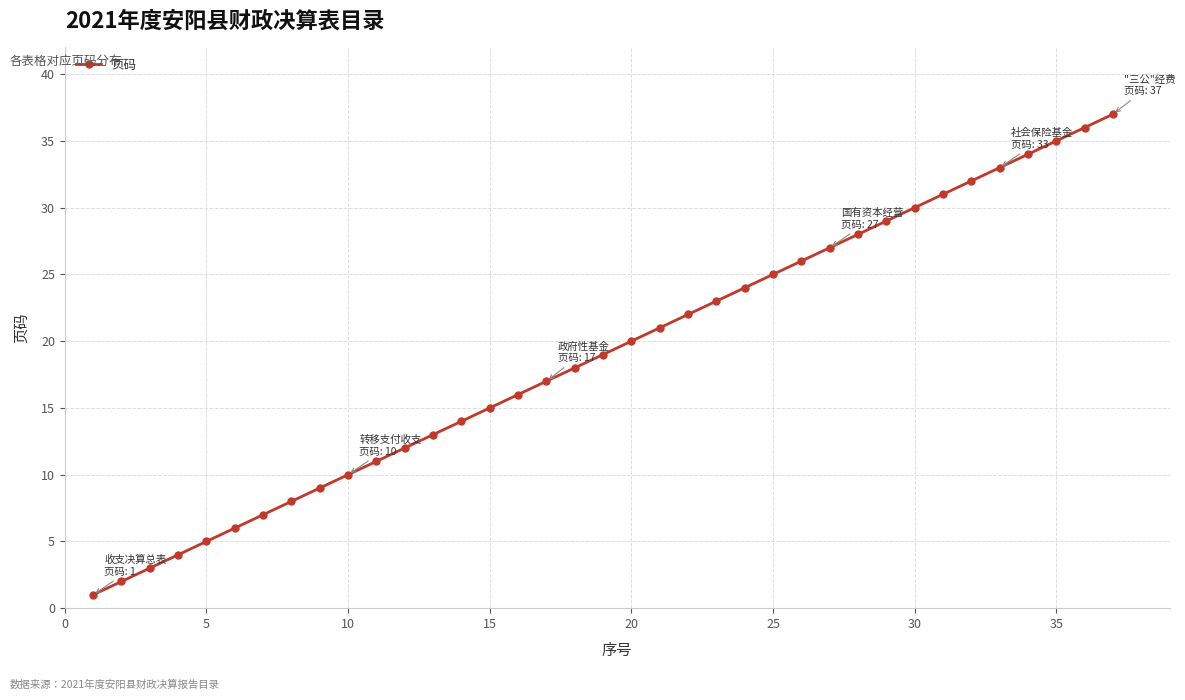

Reading right to left, what are all the values shown in this chart?

37	36	35	34	33	32	31	30	29	28	27	26	25	24	23	22	21	20	19	18	17	16	15	14	13	12	11	10	9	8	7	6	5	4	3	2	1